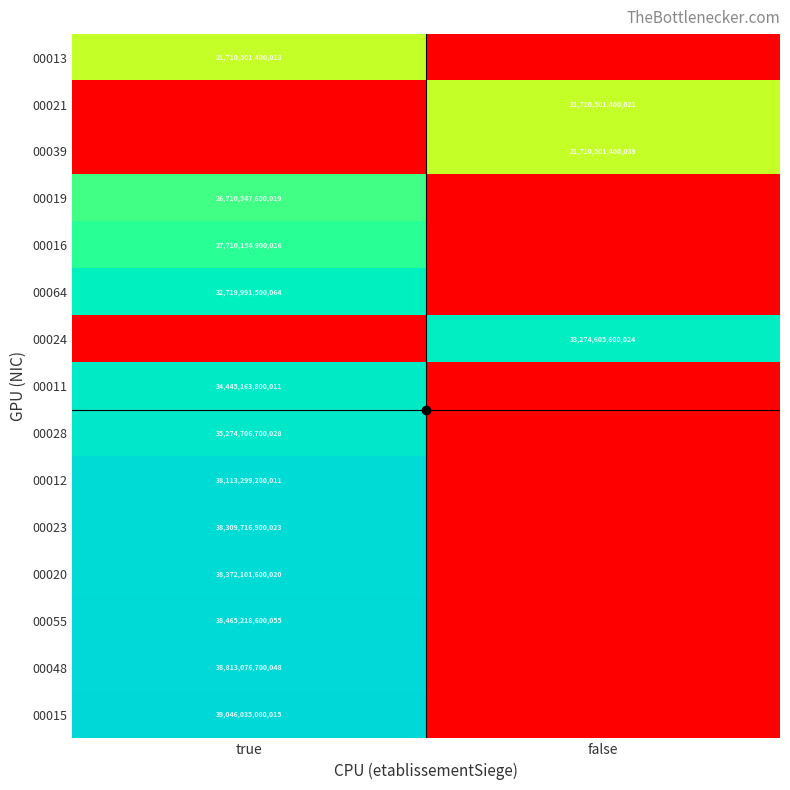

The value of 00012 at true is 19520191723301. True or false?

False